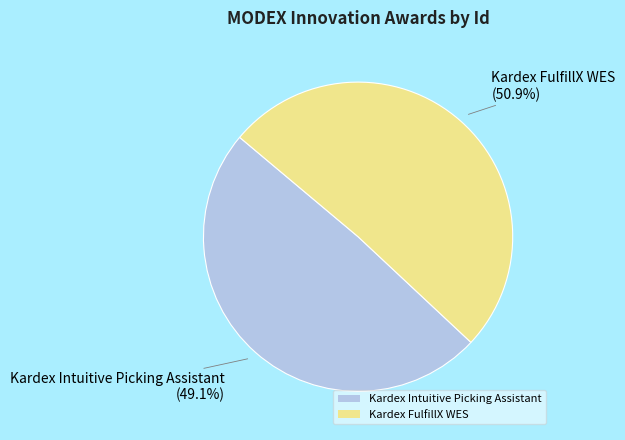

To the nearest percent, what percentage of the pie is Kardex FulfillX WES?

51%